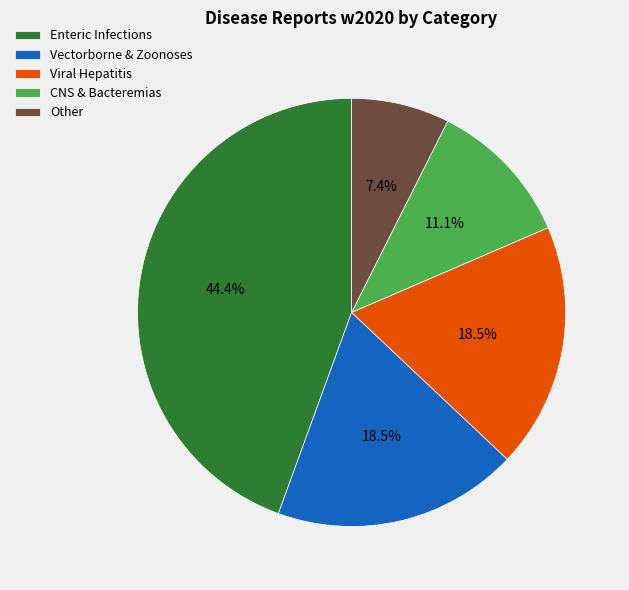

Which category has the smallest portion of the pie?

Other